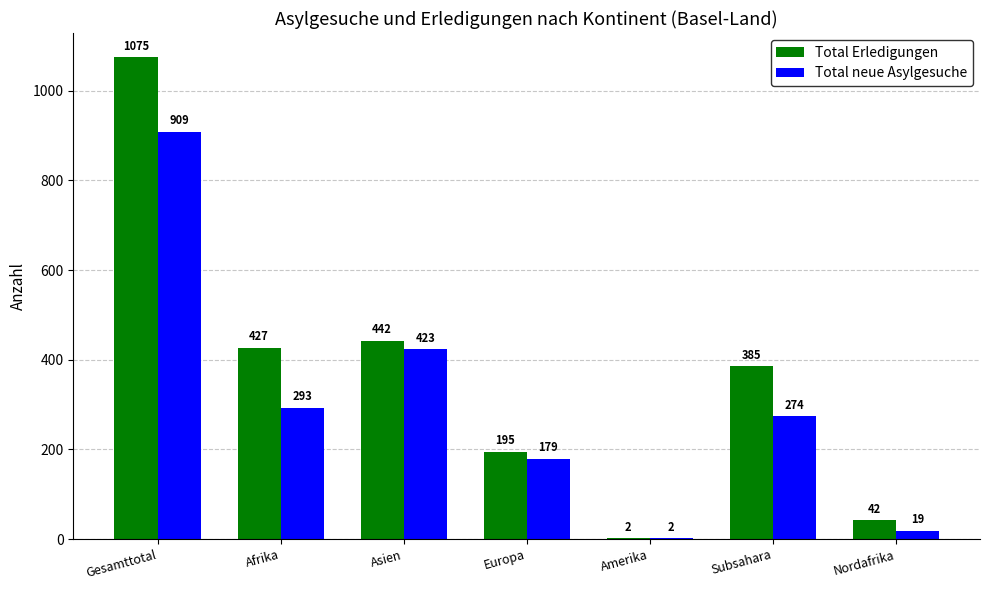

How many groups of bars are there?

7